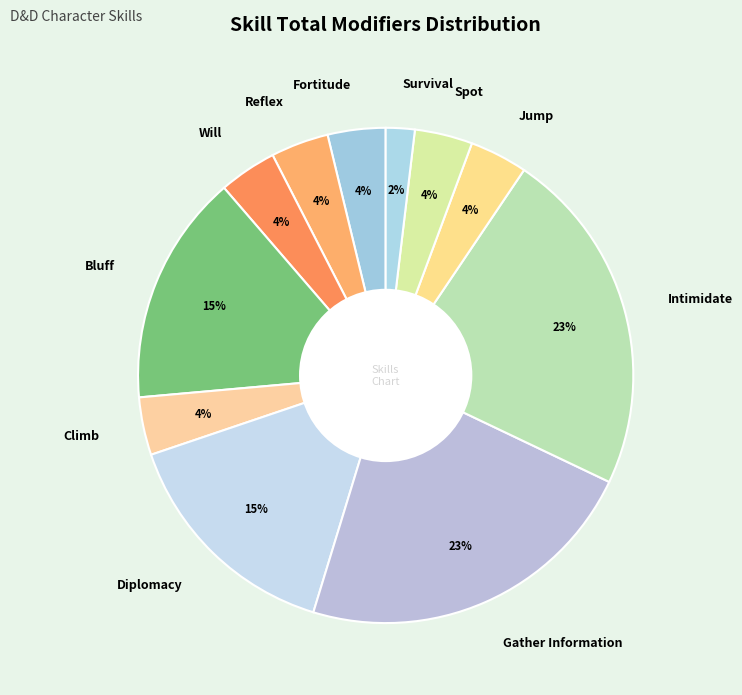

How many slices are in this pie chart?

11